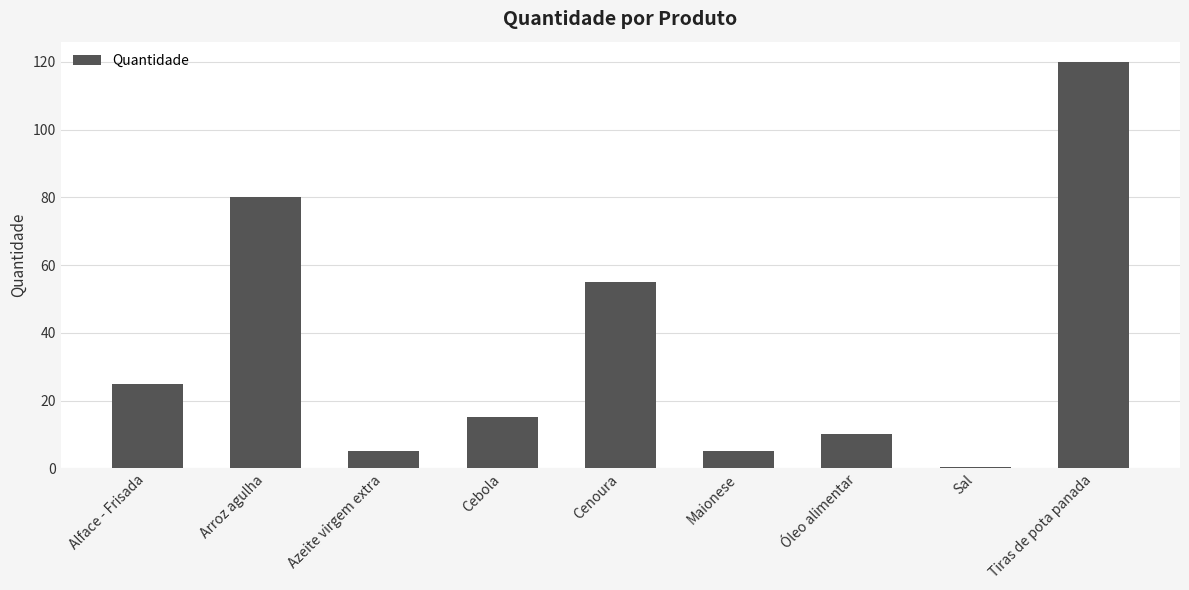

What value does the data have at Sal?

0.5